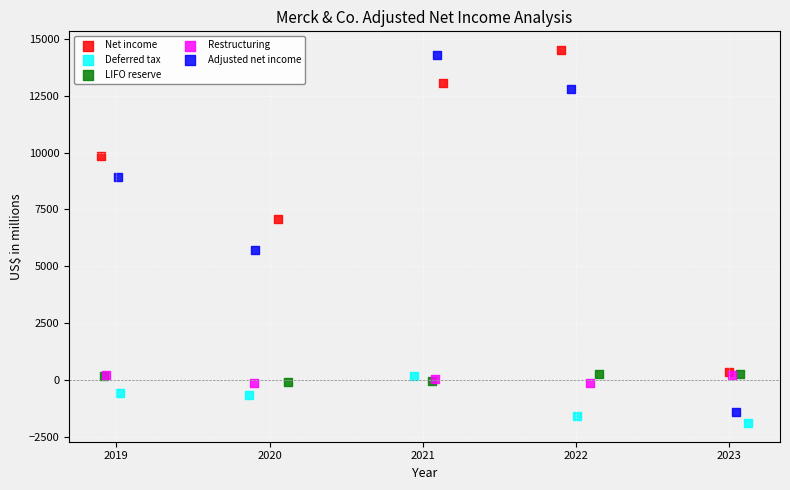

Which series contains the highest Y value?

Net income